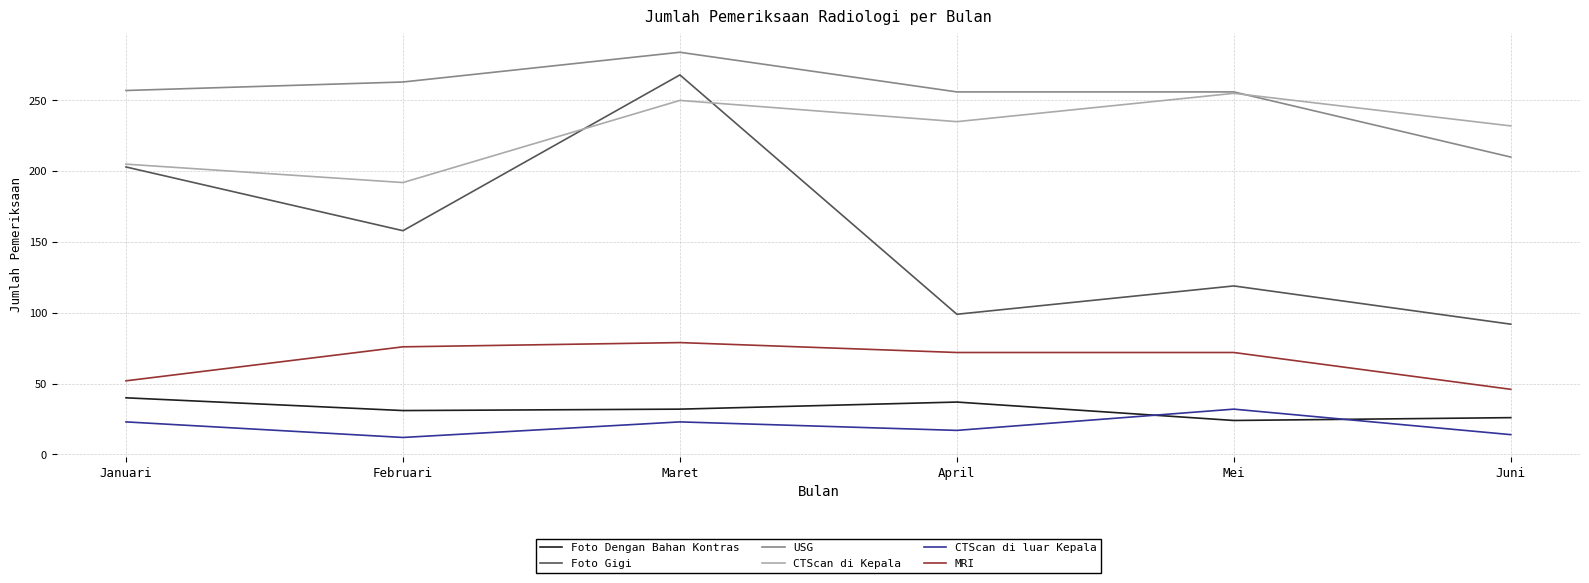

What position from the right is Maret?

4